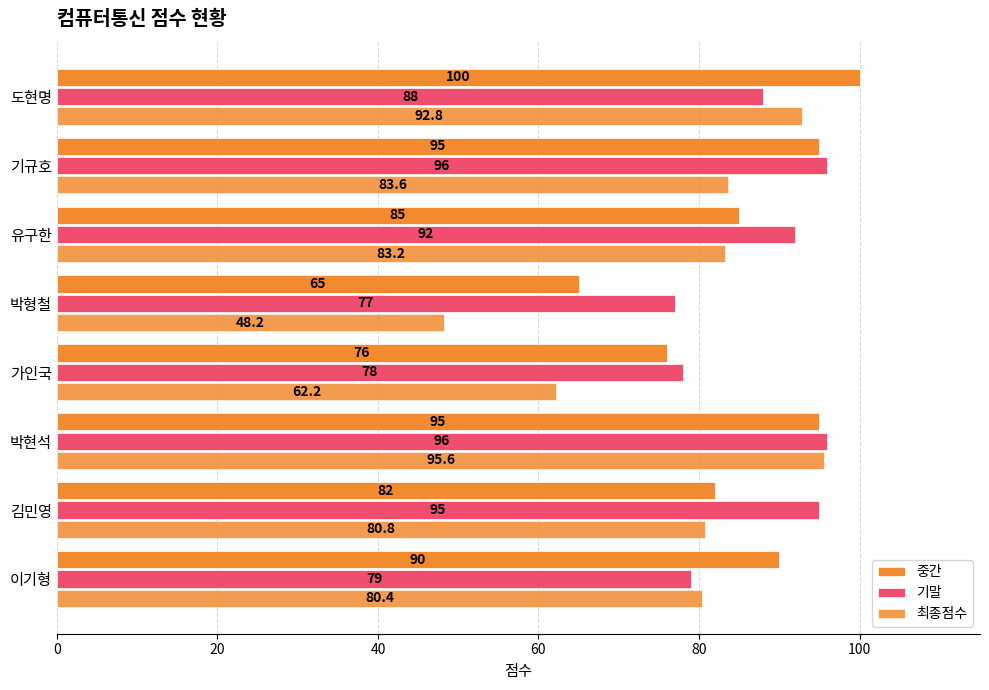

How many data points in 최종점수 are above 83?

4